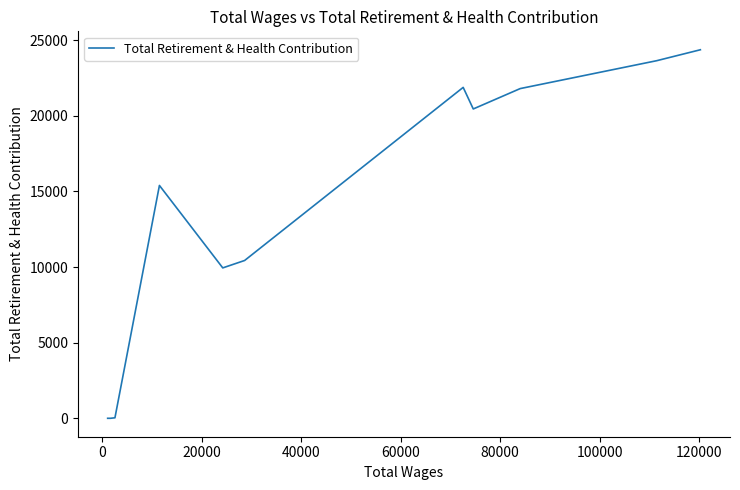

Count the number of values greater than 20456.

6